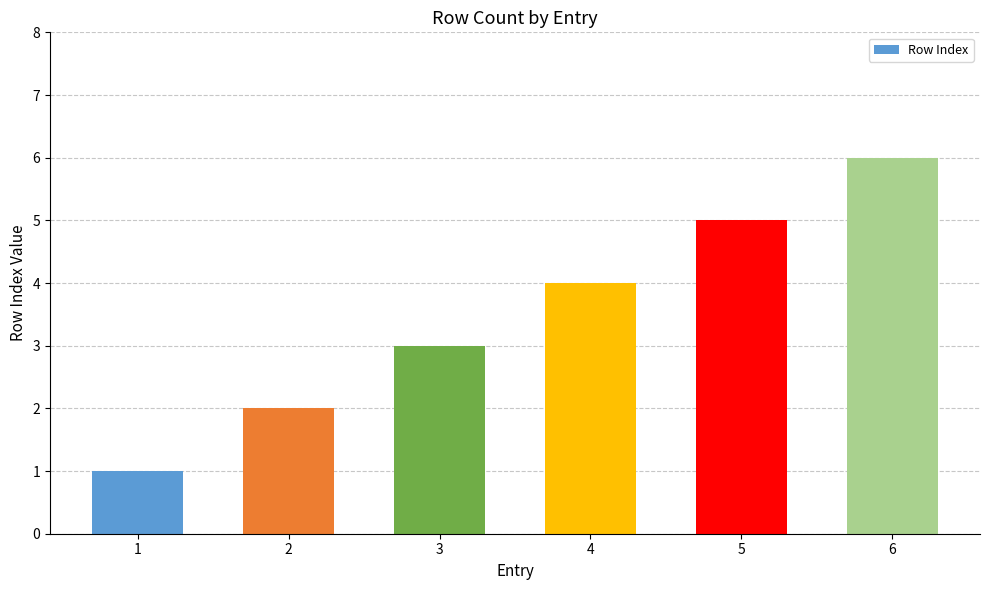

How many bars are there in total?

6